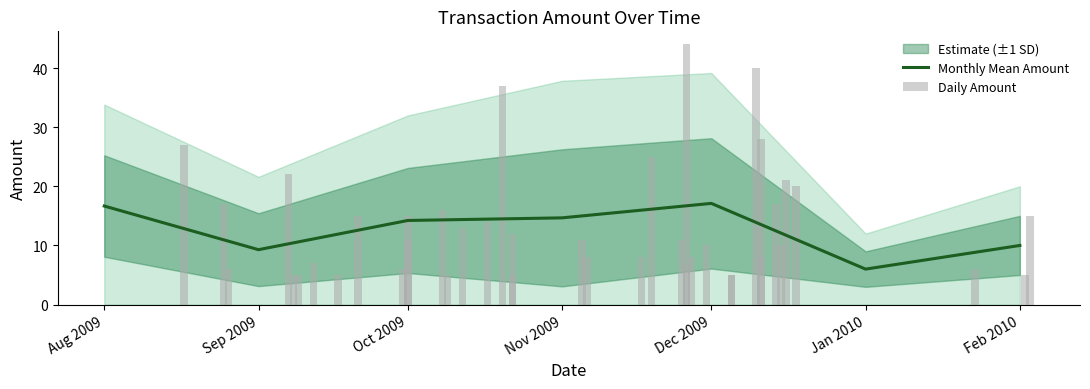

What is the label of the 14th bar from the right?

2009-11-27